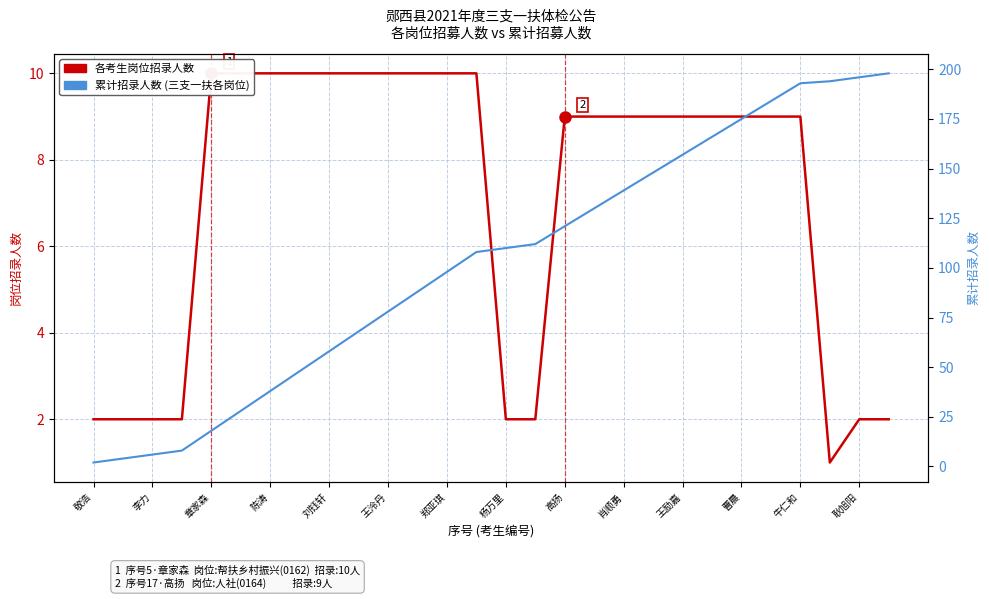

What is the smallest value displayed?

1